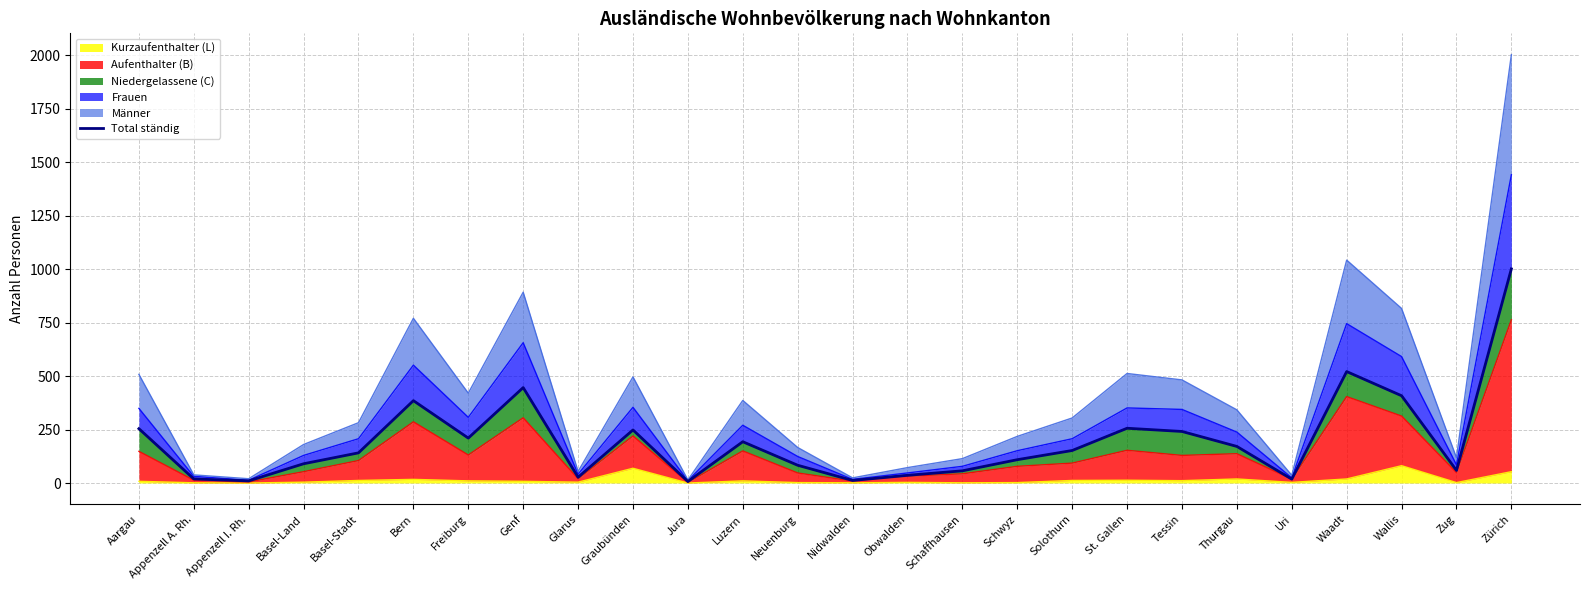

List the labels in order of value, smallest first.

Jura, Appenzell I. Rh., Nidwalden, Uri, Appenzell A. Rh., Glarus, Obwalden, Schaffhausen, Zug, Neuenburg, Basel-Land, Schwyz, Basel-Stadt, Solothurn, Thurgau, Luzern, Freiburg, Tessin, Graubünden, Aargau, St. Gallen, Bern, Wallis, Genf, Waadt, Zürich